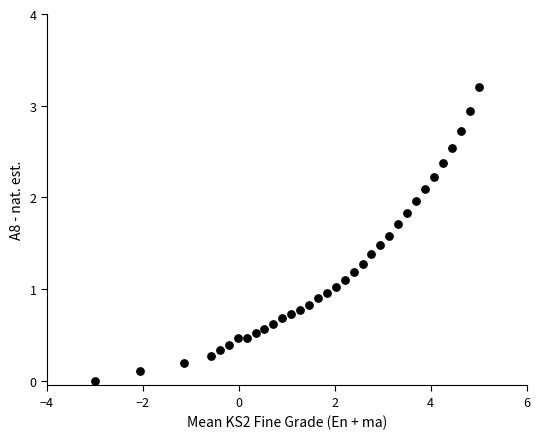

What is the range of X values (max minus min)?

8.0